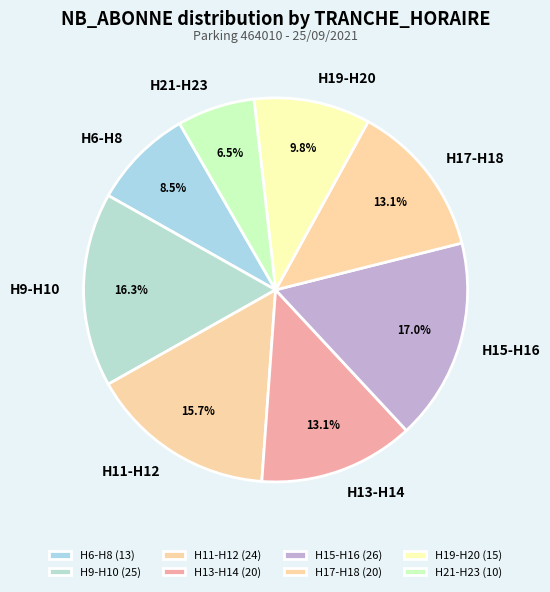

How many segments does this pie chart have?

8